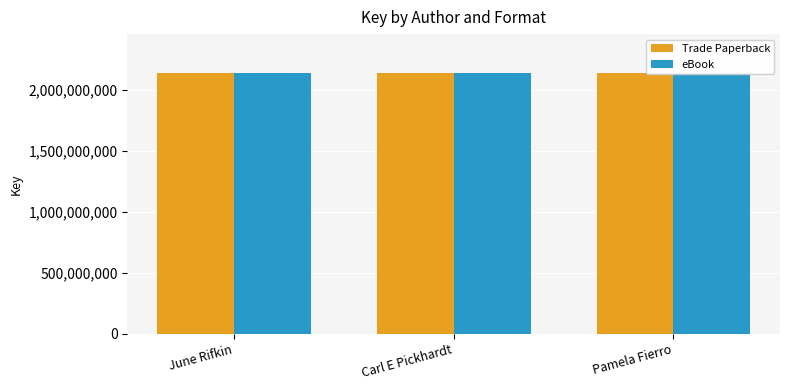

Is it true that eBook equals 2137713865 at June Rifkin?

True